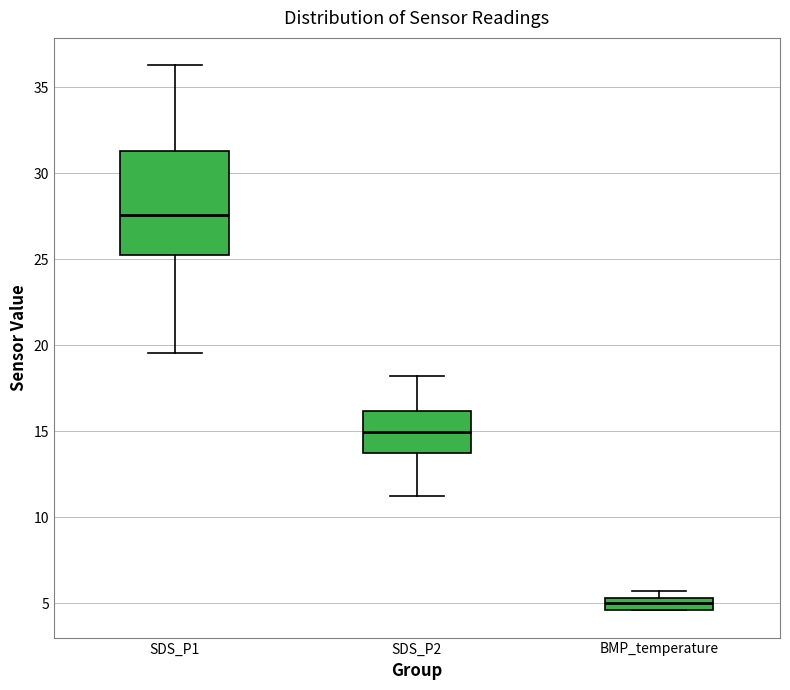

Which box is the tallest, from its lower edge to its upper edge?

SDS_P1